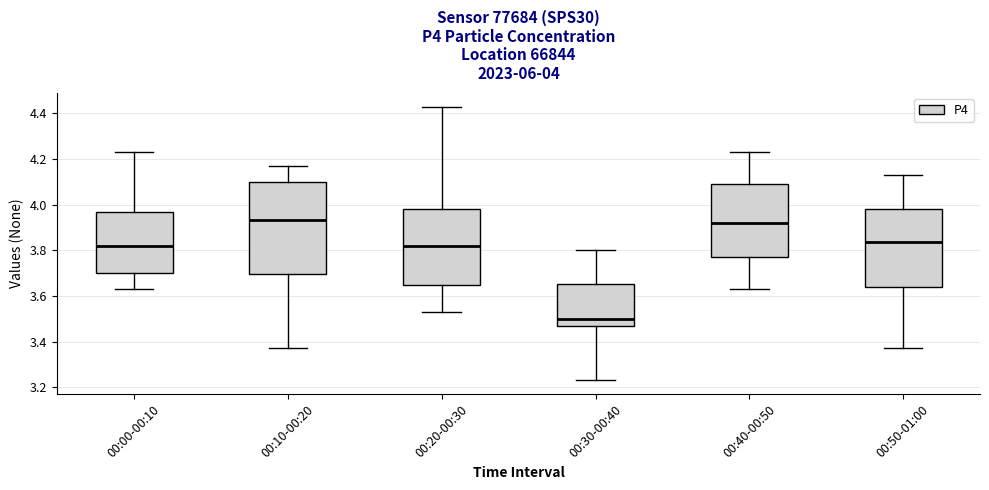

Which box's median line is the lowest?

00:30-00:40